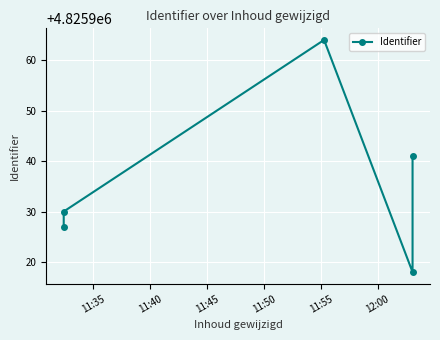

Reading left to right, transcribe all the data shown in this chart.

4825927	4825930	4825964	4825918	4825941